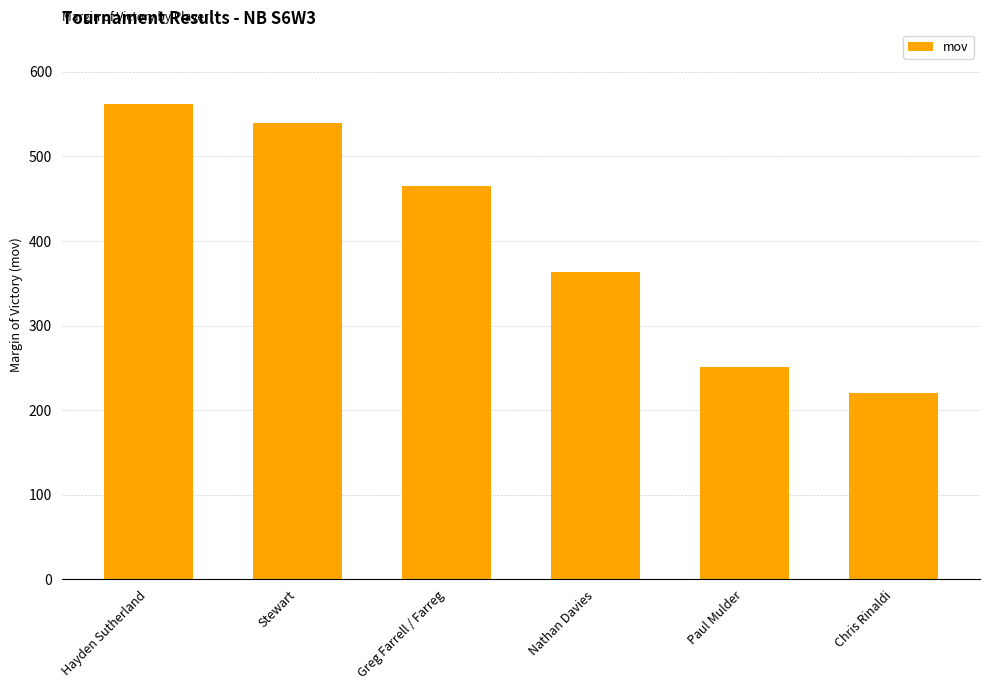

What is the sum of the values at Hayden Sutherland and Stewart?

1101